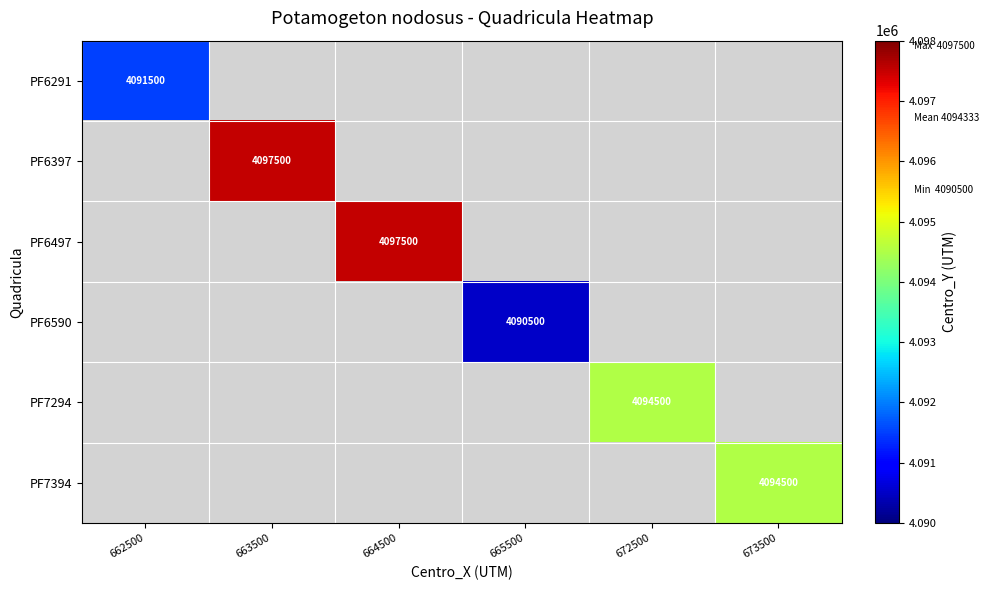

True or false: PF6590 has a value of 4090500.0 at 665500.

True